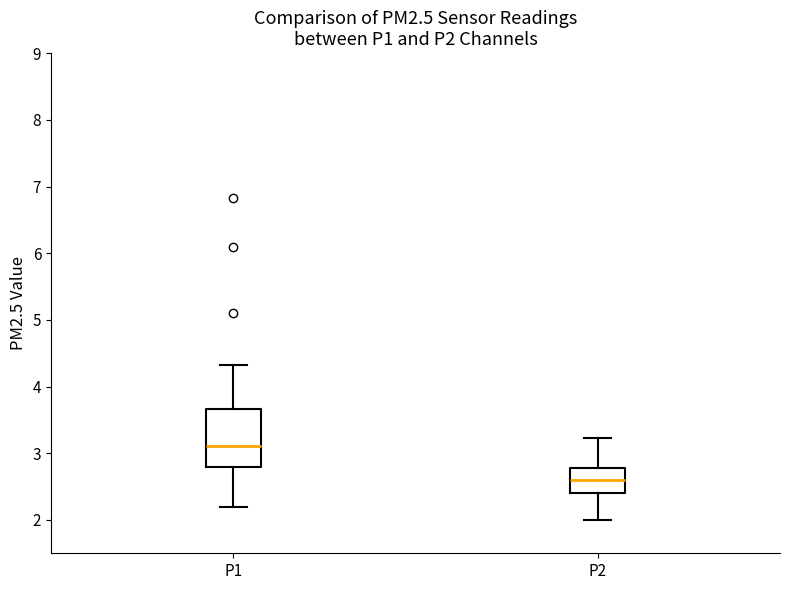

Reading left to right, transcribe this box plot: for each box, give where its median line is, the range the box spans, and where its two whiskers end, as read against the y-axis. The values are not printed on the chart, so give them approximately, as read against the axis.

P1: median 3.1, box 2.8 to 3.7, whiskers 2.2 to 4.3
P2: median 2.6, box 2.4 to 2.8, whiskers 2.0 to 3.2